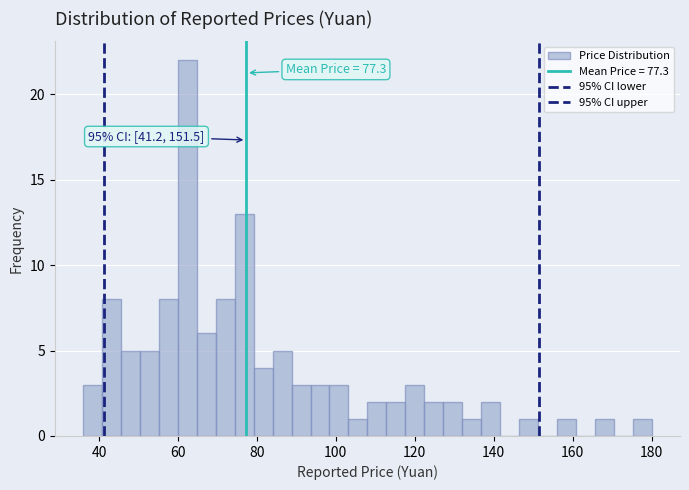

Around what value on the x-axis is the tallest bar? Give the approximate position of its centre, as read against the axis.

62